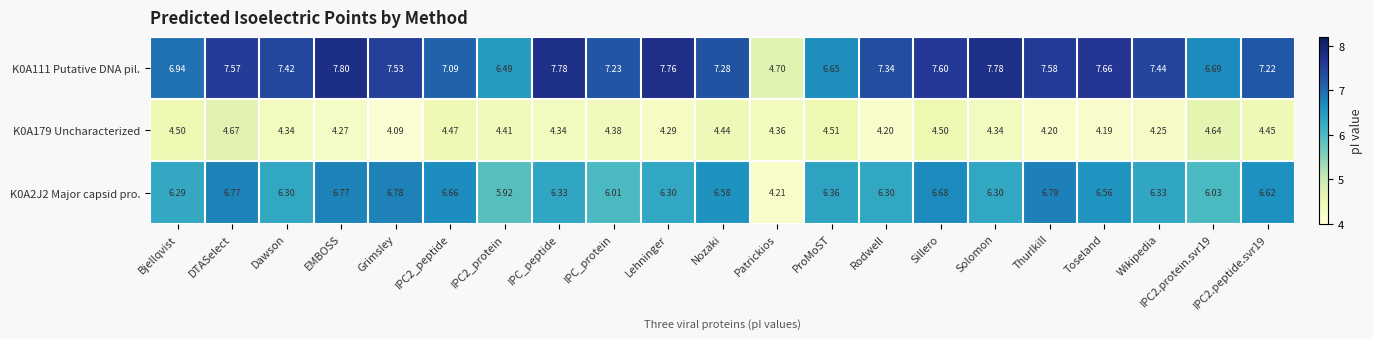

Which category has the lowest value in the K0A2J2 Major capsid pro. series?

Patrickios